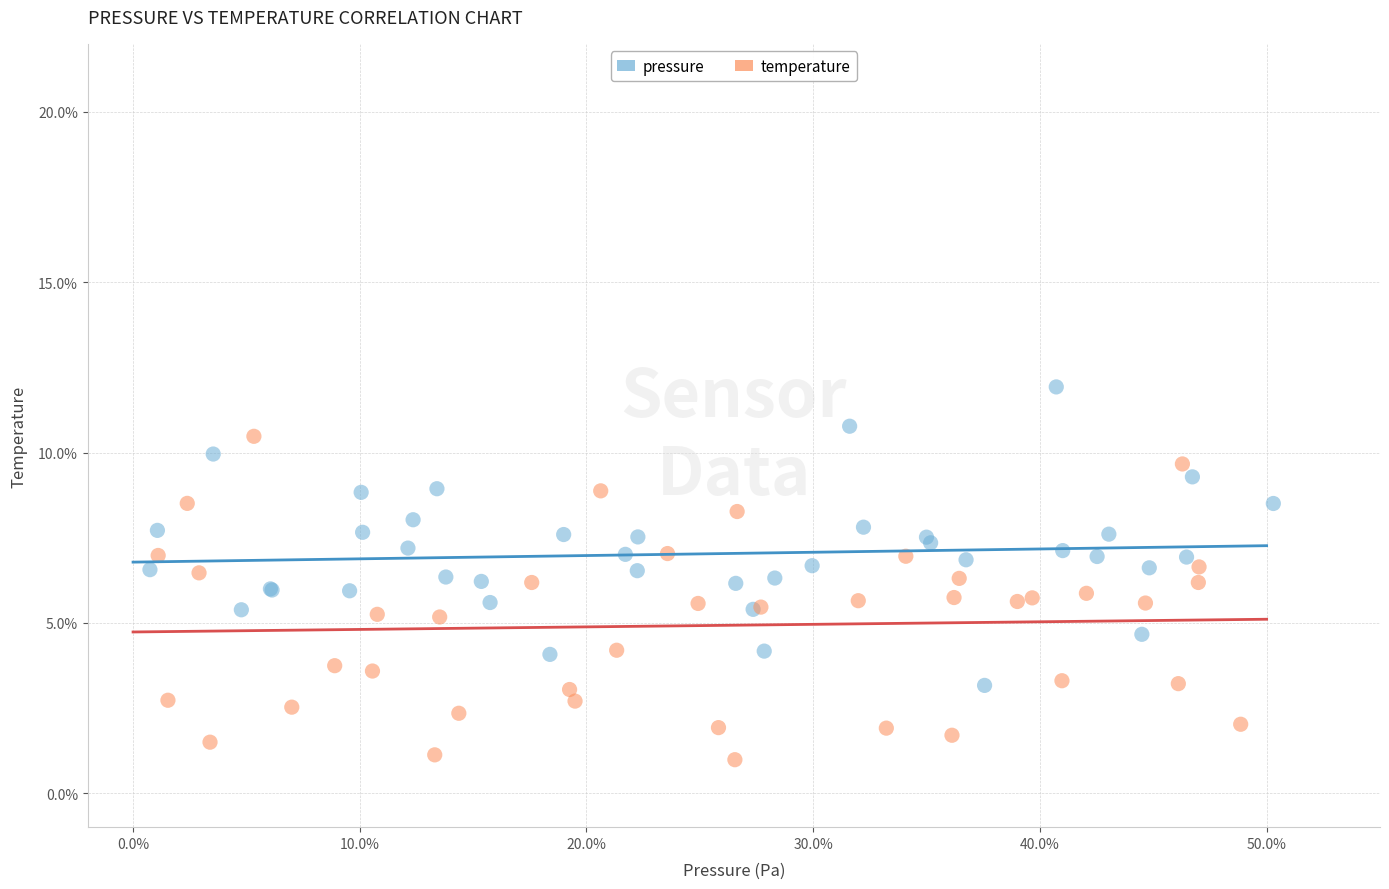

Which series reaches the maximum Y coordinate?

pressure